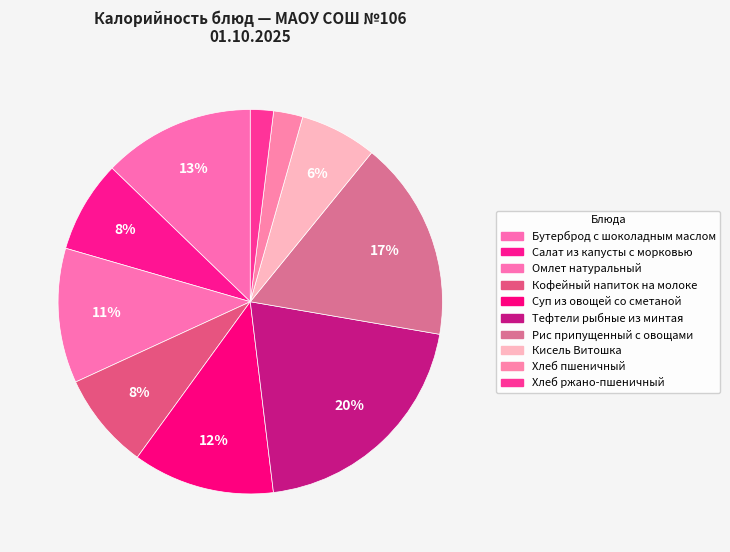

Which has a higher value, Хлеб ржано-пшеничный or Тефтели рыбные из минтая?

Тефтели рыбные из минтая